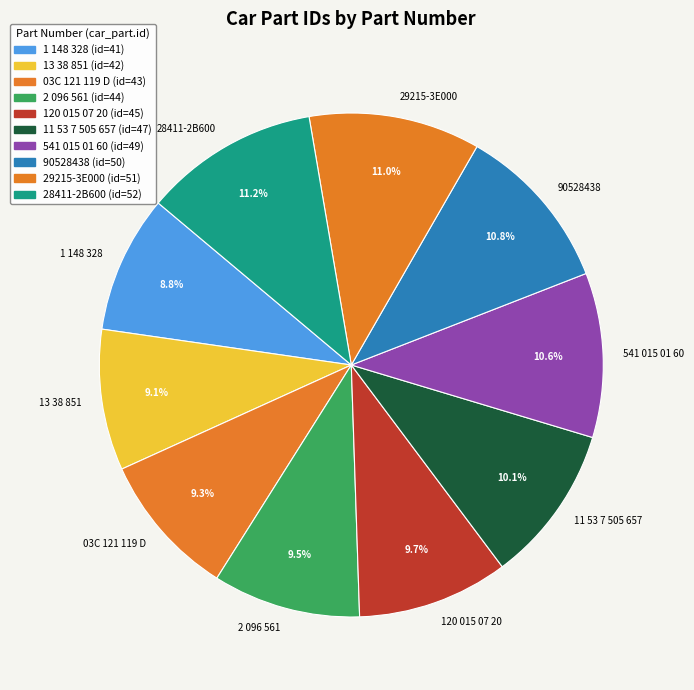

How much of the chart is everything except 29215-3E000?

89.0%